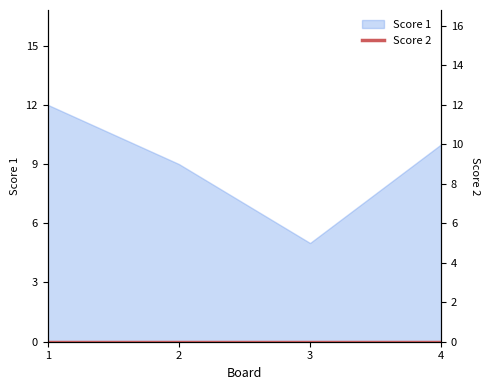

List the labels in order of value, smallest first.

3, 2, 4, 1